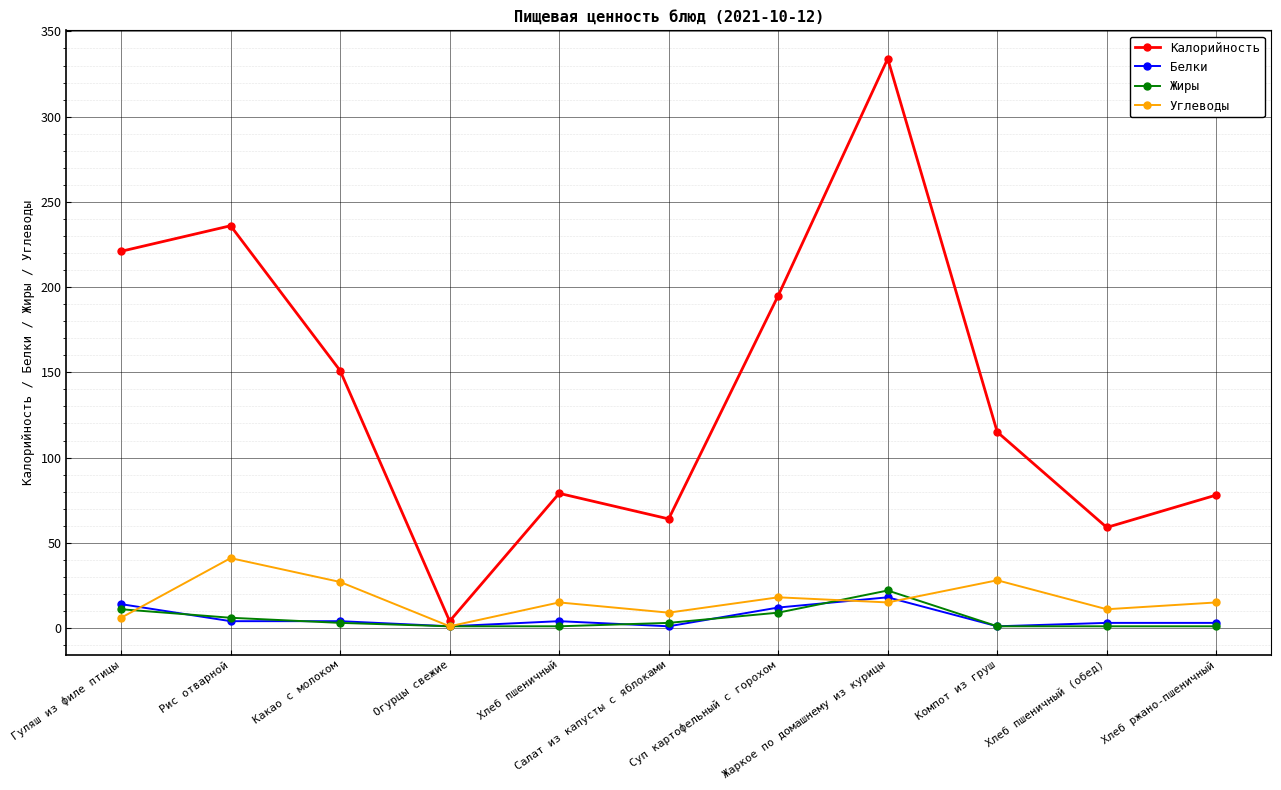

What is the highest value of the Жиры series?

22